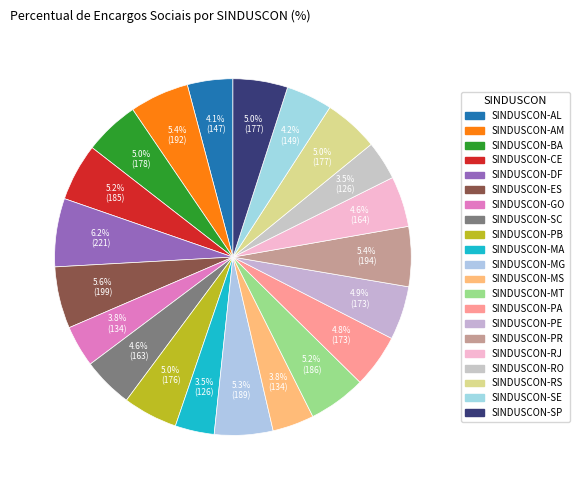

Between SINDUSCON-RJ and SINDUSCON-MT, which is larger?

SINDUSCON-MT